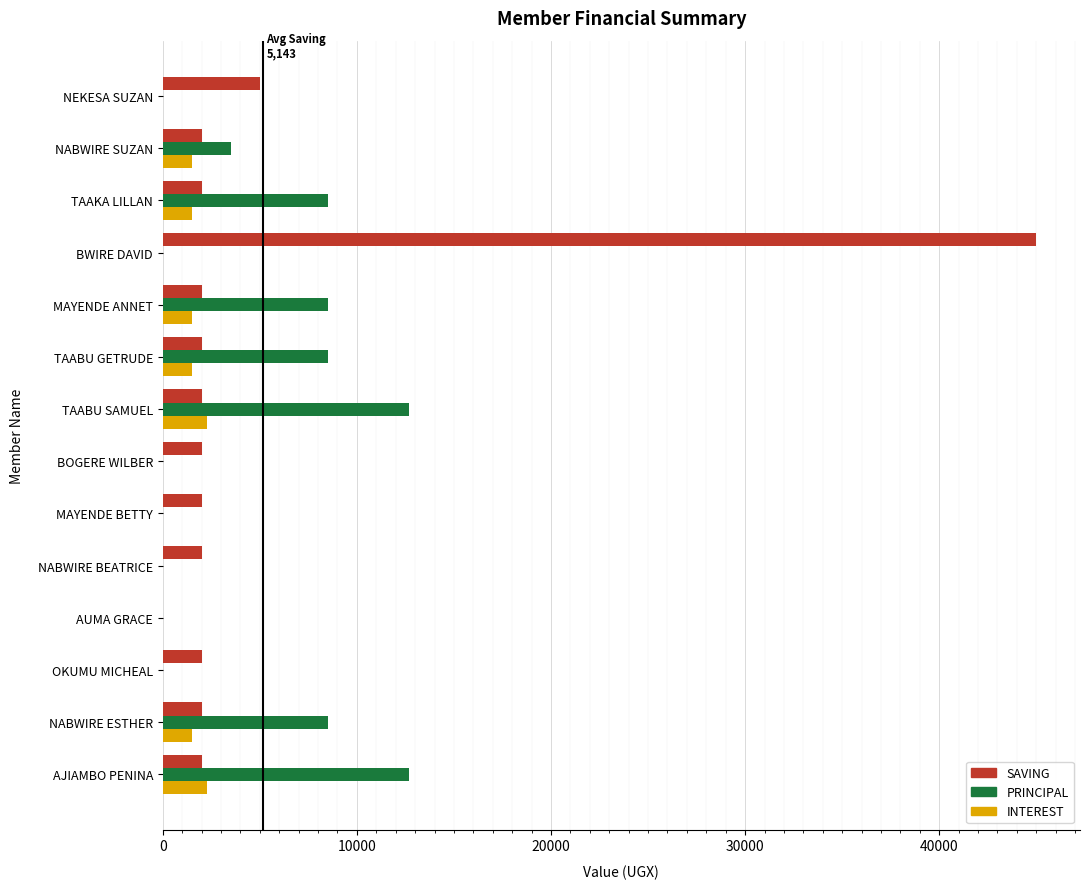

True or false: PRINCIPAL has a value of 3281 at TAAKA LILLAN.

False